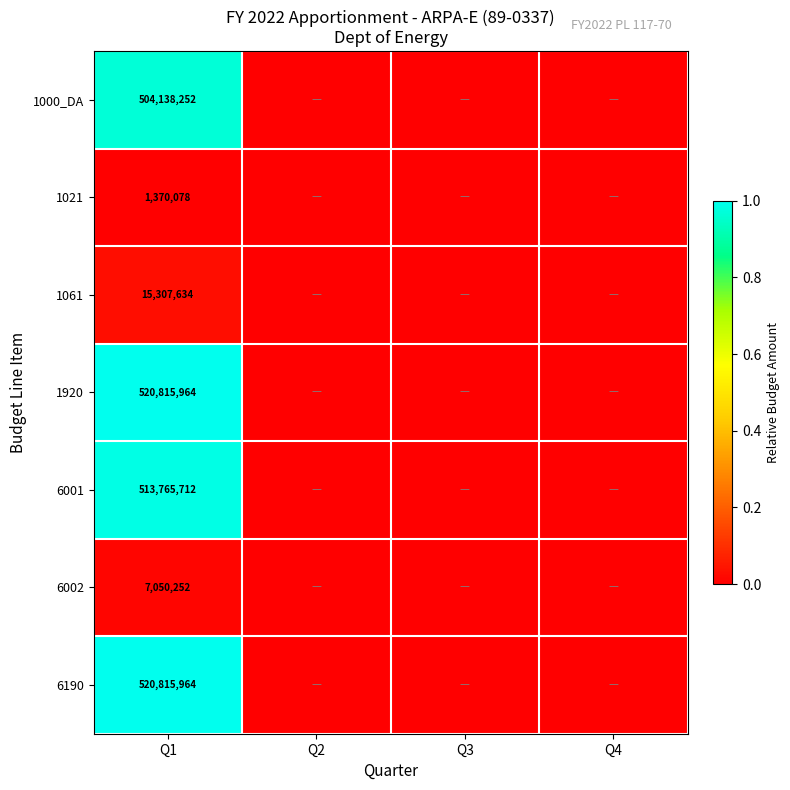

Which has a higher value, Q4 or Q3?

Q4